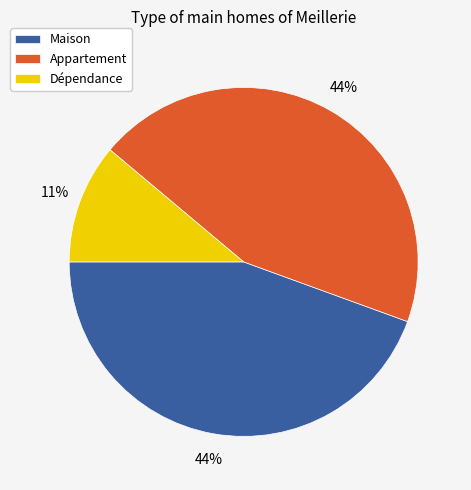

Which has a higher value, Dépendance or Appartement?

Appartement